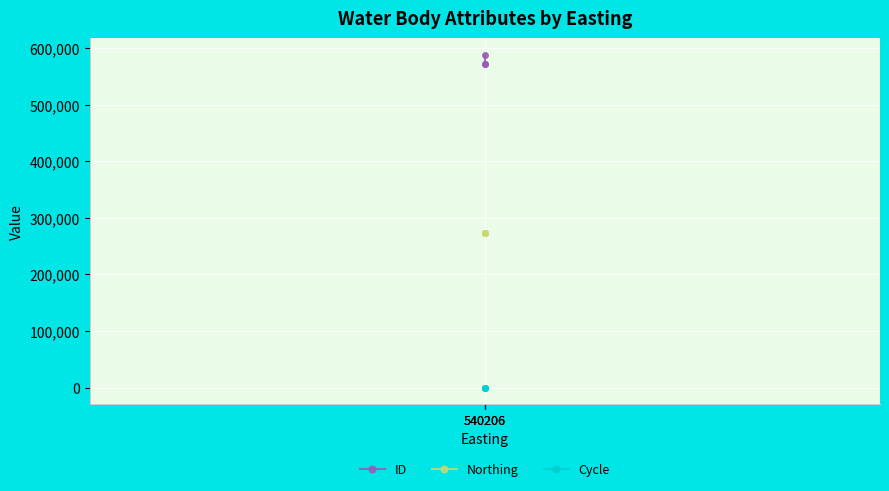

What is the total value across all series at 540206?

862366